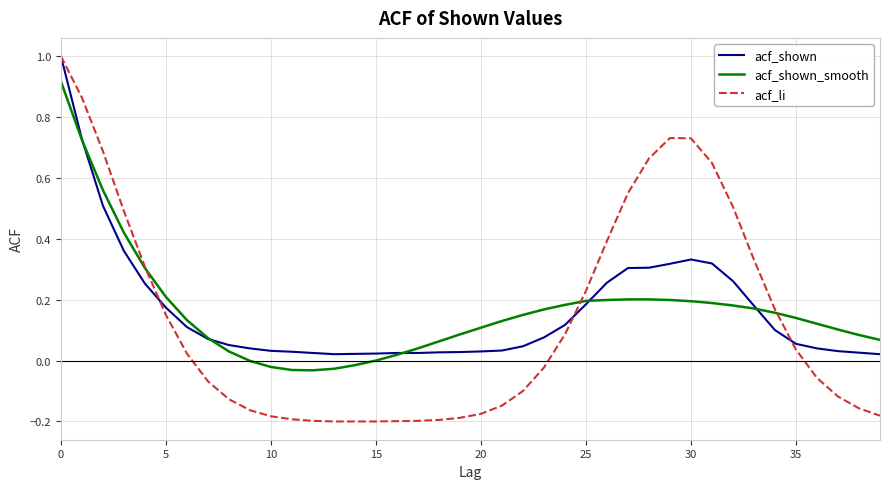

What is the maximum value shown in the chart?

1.0